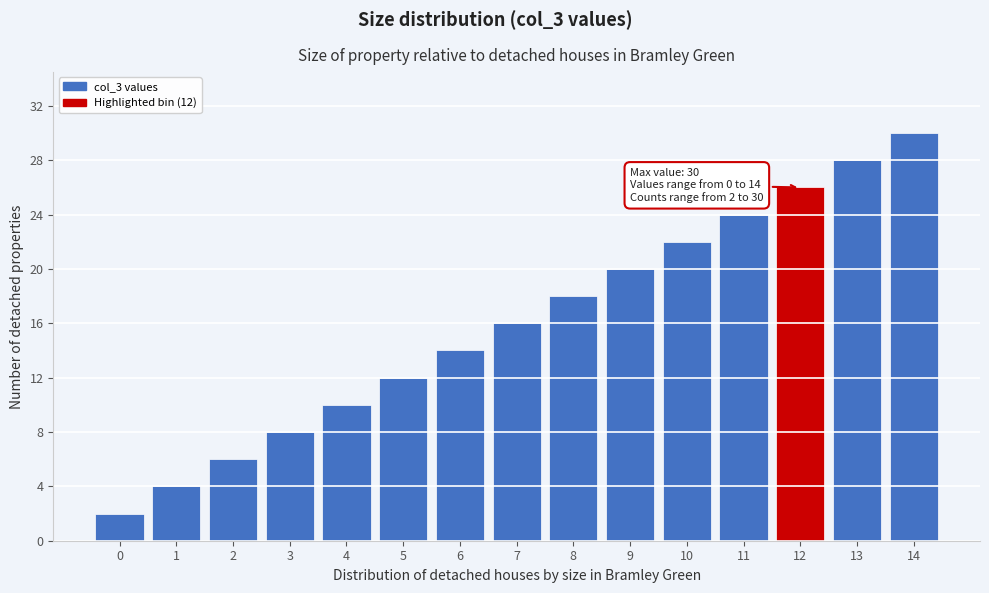

Reading left to right, list all the values displayed in this chart.

0=2	1=4	2=6	3=8	4=10	5=12	6=14	7=16	8=18	9=20	10=22	11=24	12=26	13=28	14=30